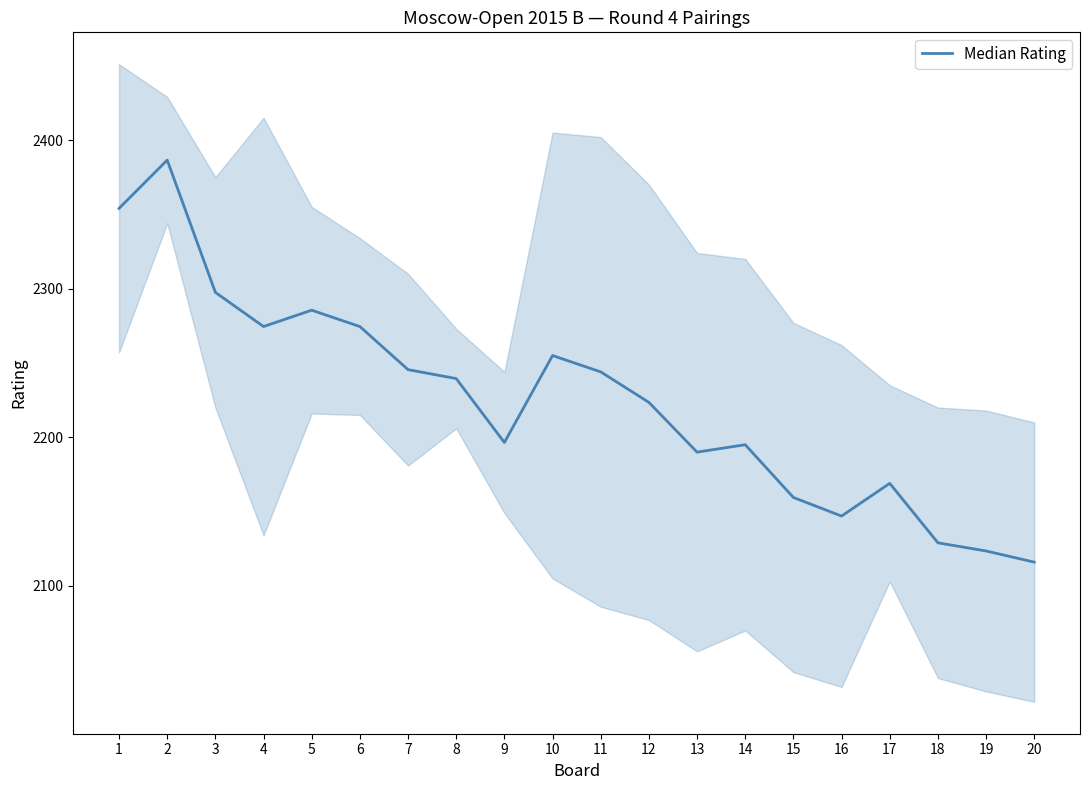

How many interior local valleys (lower than both neighbors) does the data have?

4